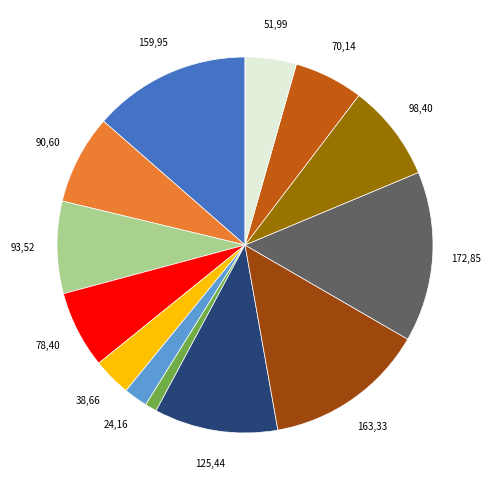

Does any single category account for the majority?

No